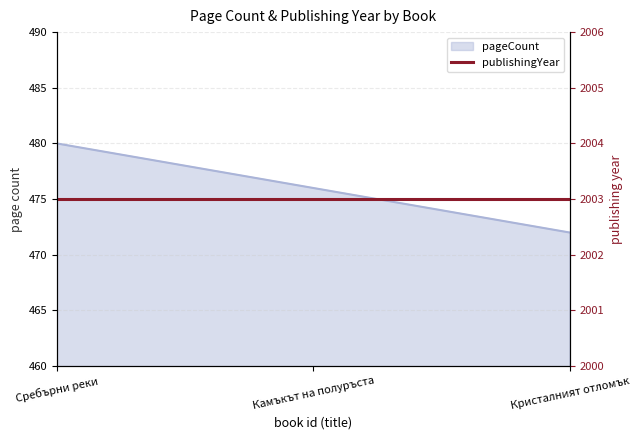

How many lines are shown in the chart?

1